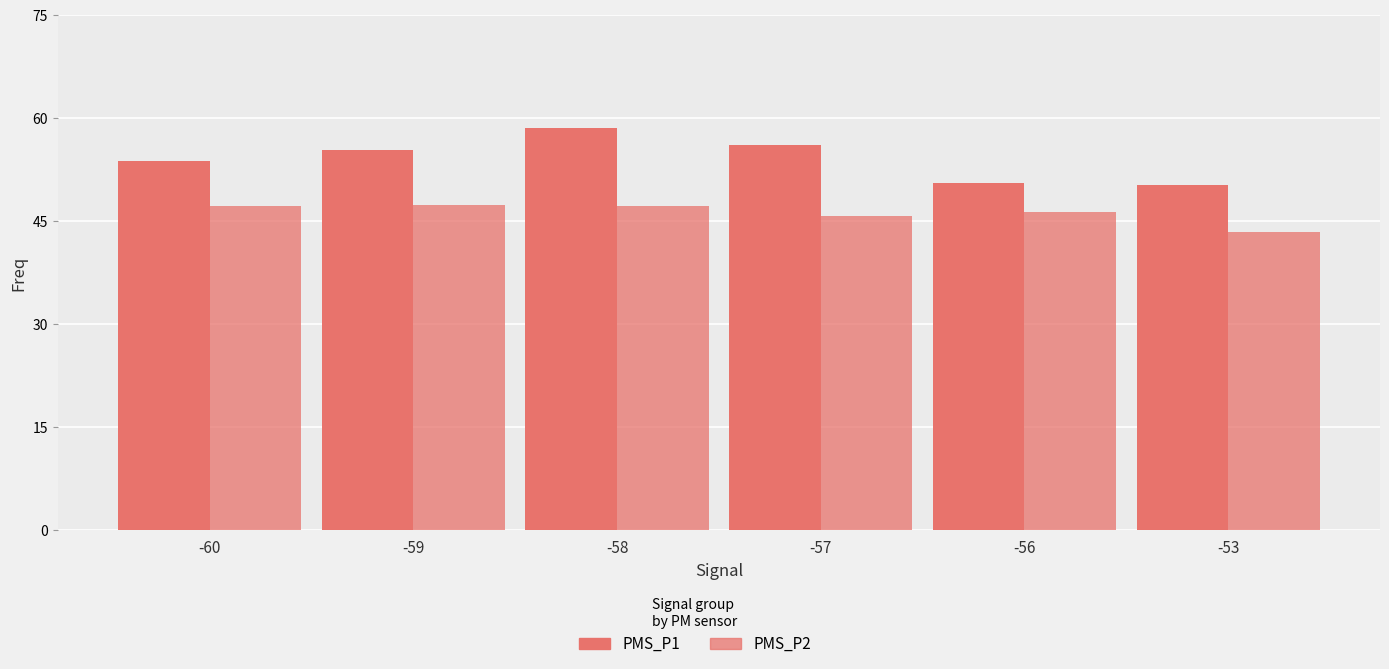

Reading left to right, list all the values displayed in this chart.

PMS_P1: -60=53.8	-59=55.4	-58=58.6	-57=56.1	-56=50.6	-53=50.2
PMS_P2: -60=47.2	-59=47.4	-58=47.2	-57=45.8	-56=46.4	-53=43.5